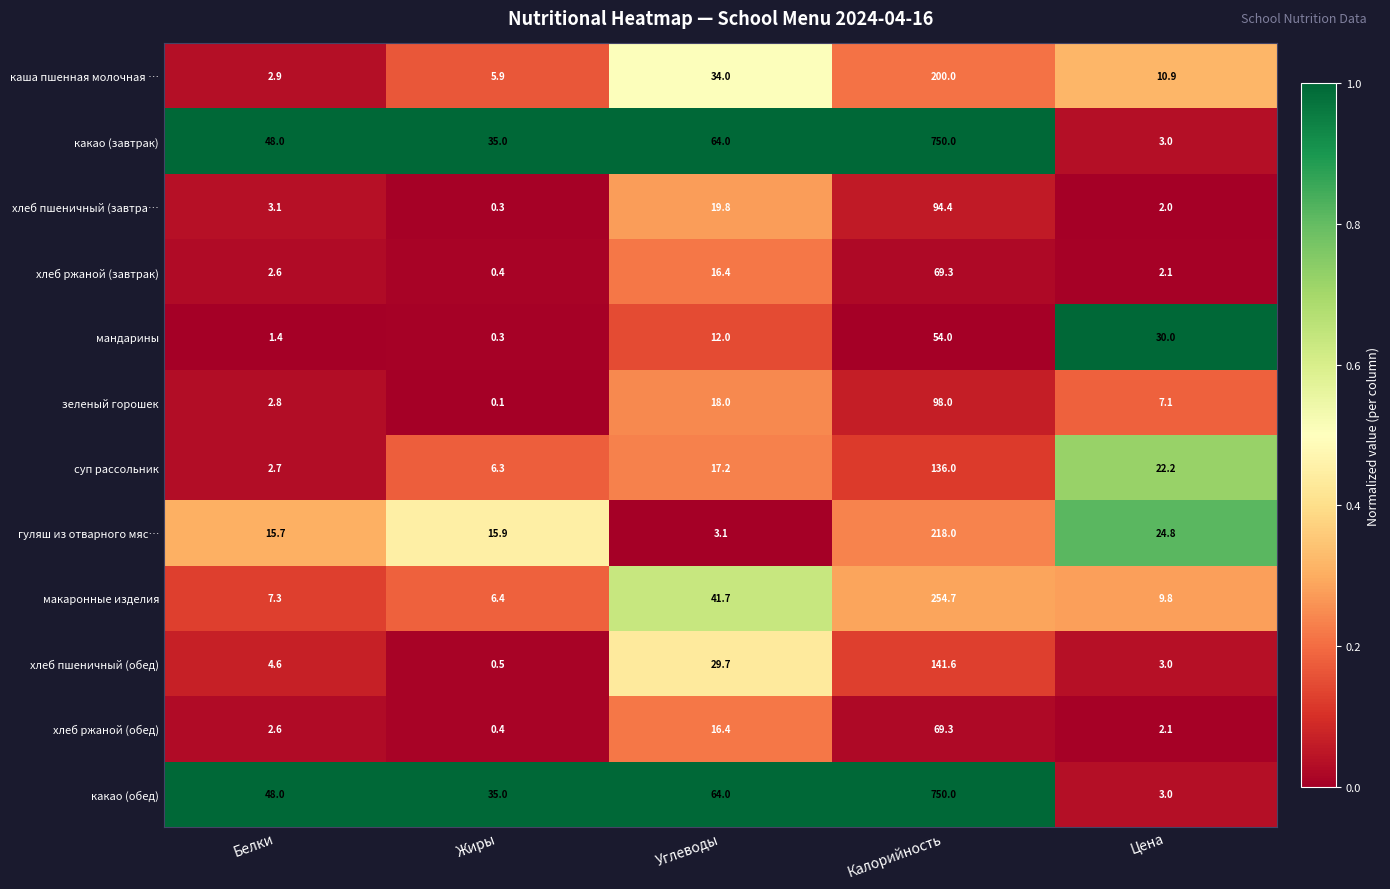

List the labels in order of какао (завтрак) value, largest first.

Калорийность, Углеводы, Белки, Жиры, Цена